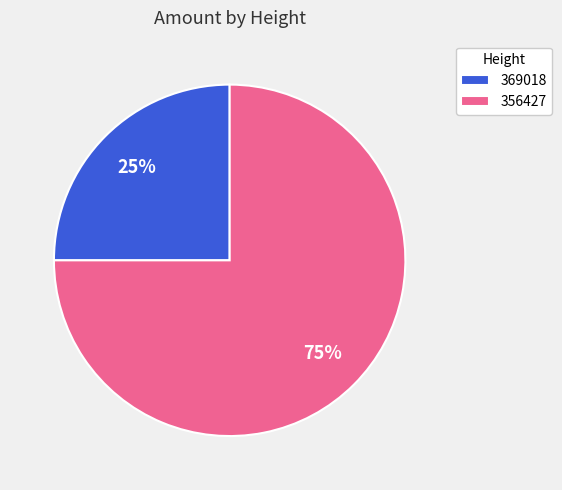

Is it true that 369018 is 12% of the pie?

False